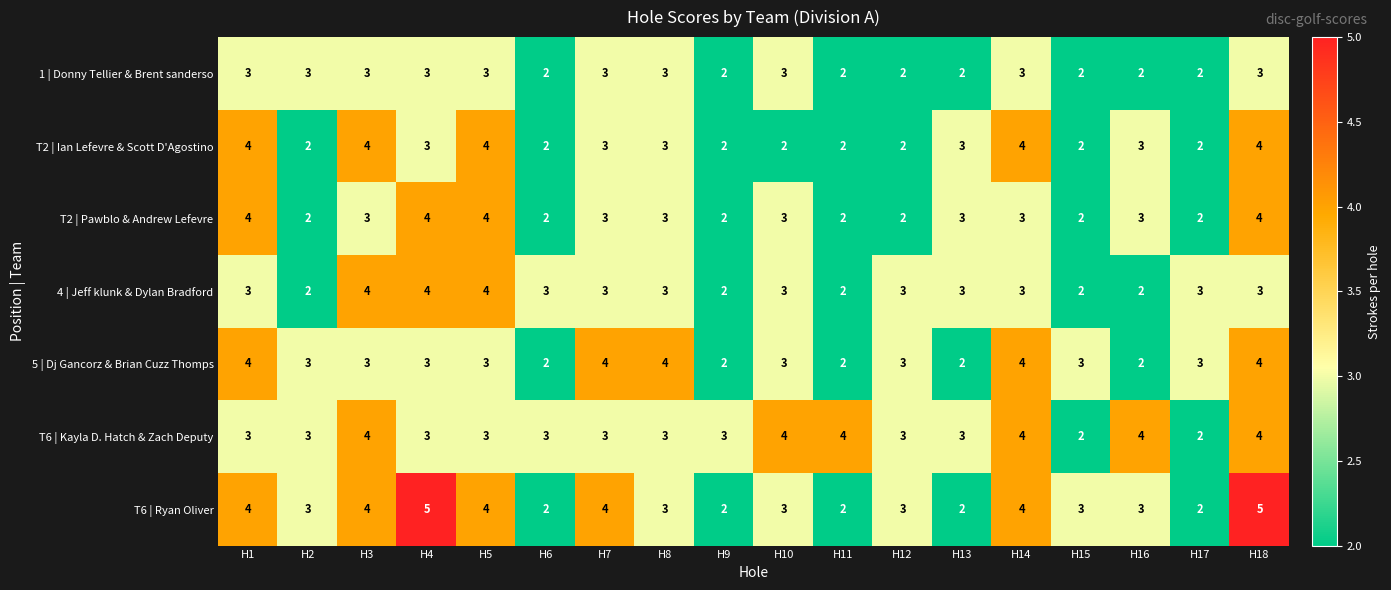

At which category is the sum across all series the highest?

H18